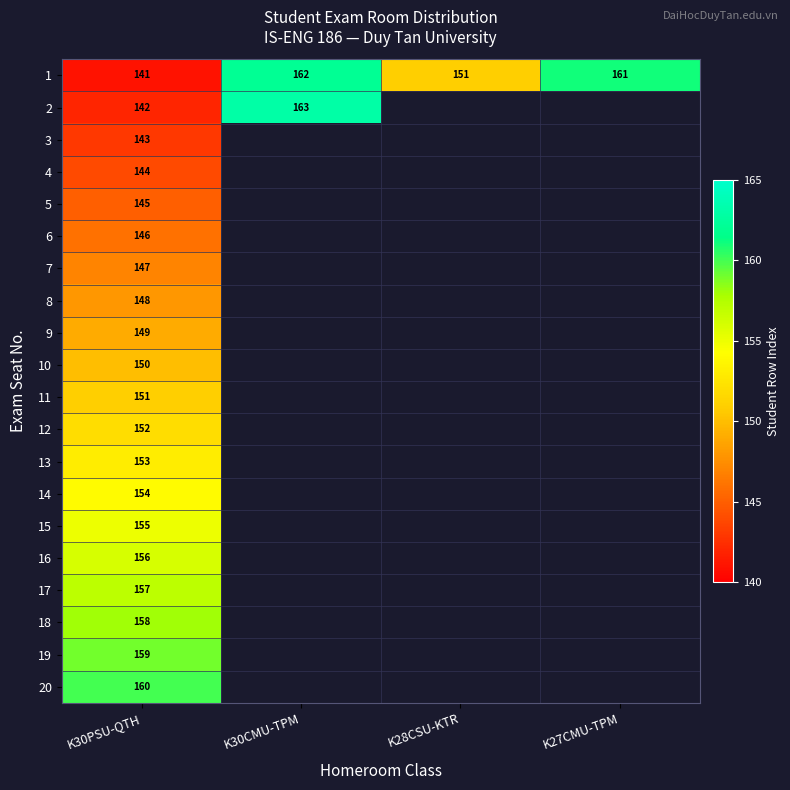

What is the difference between the highest and lowest values at K30PSU-QTH?

19